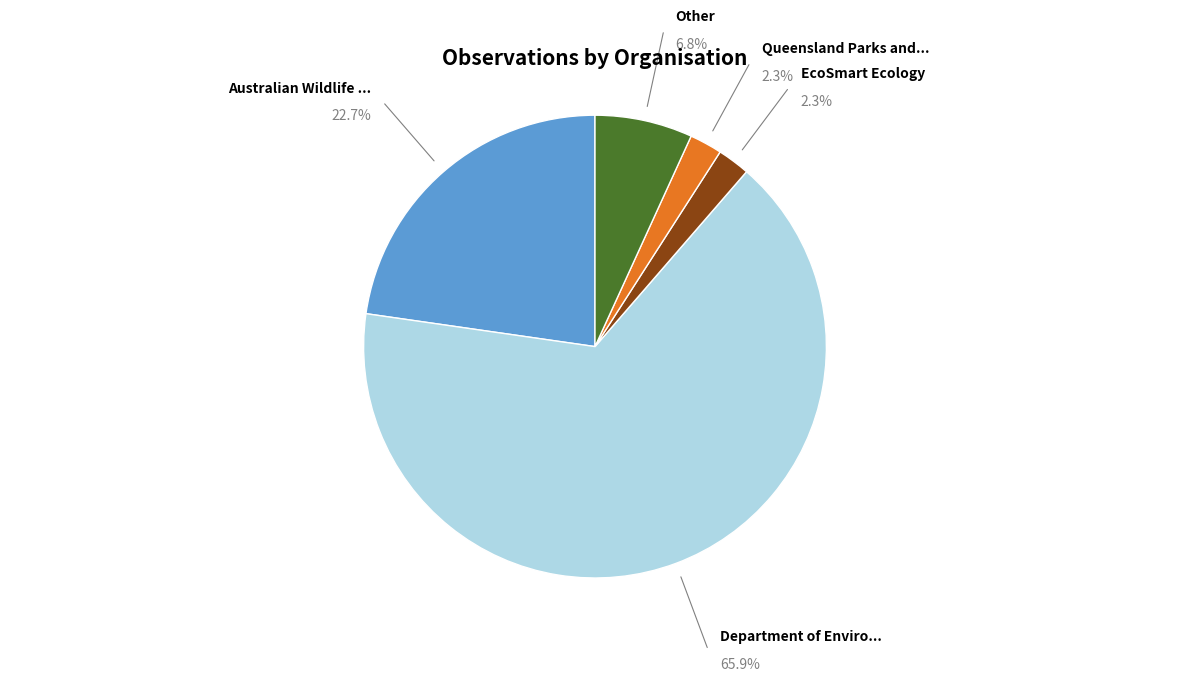

Is there any slice that represents more than half of the pie?

Yes